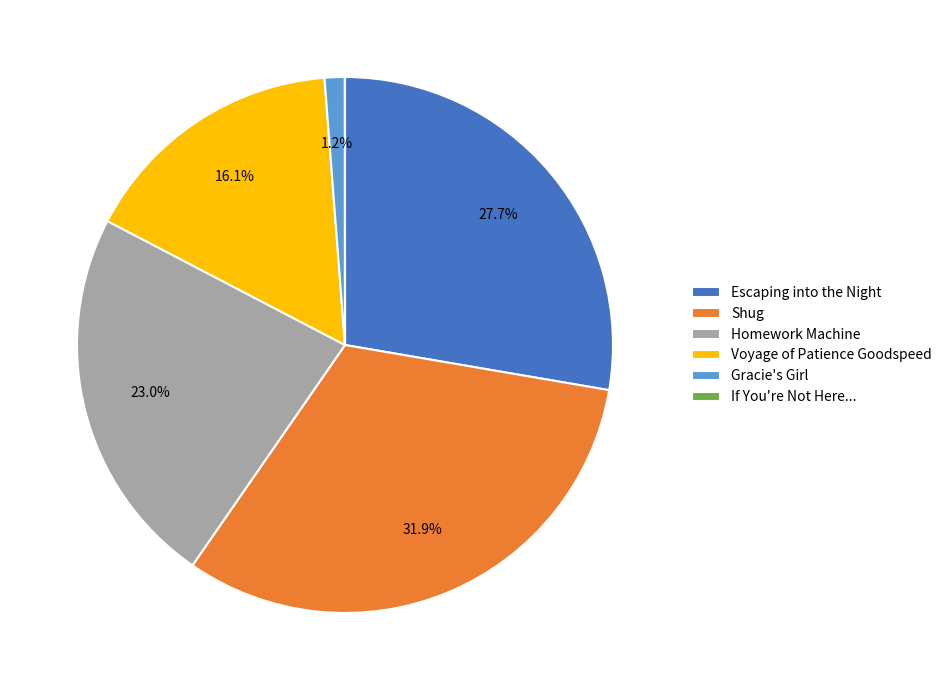

Is it true that Shug is 23% of the pie?

False